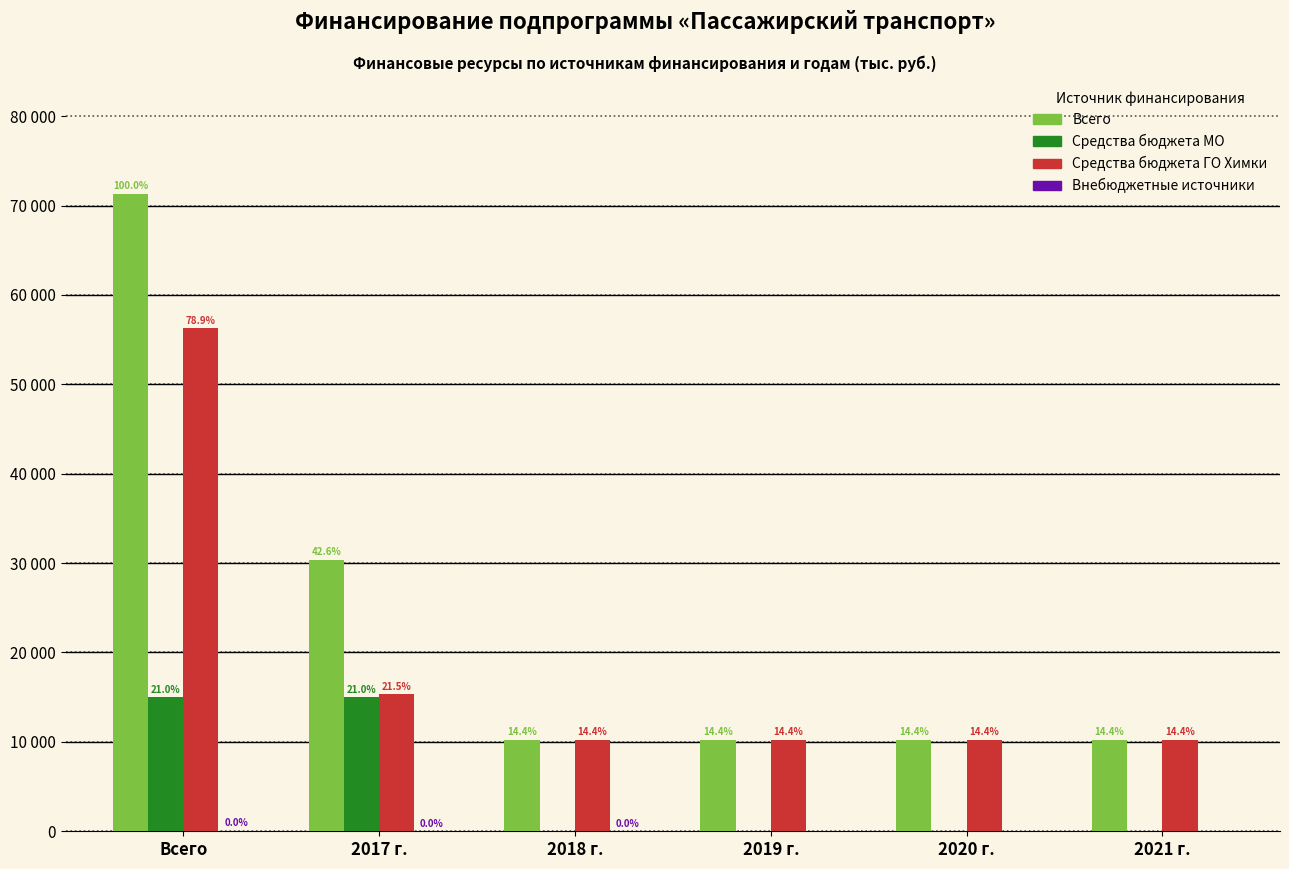

Are the bars grouped side by side (vs. stacked)?

Yes